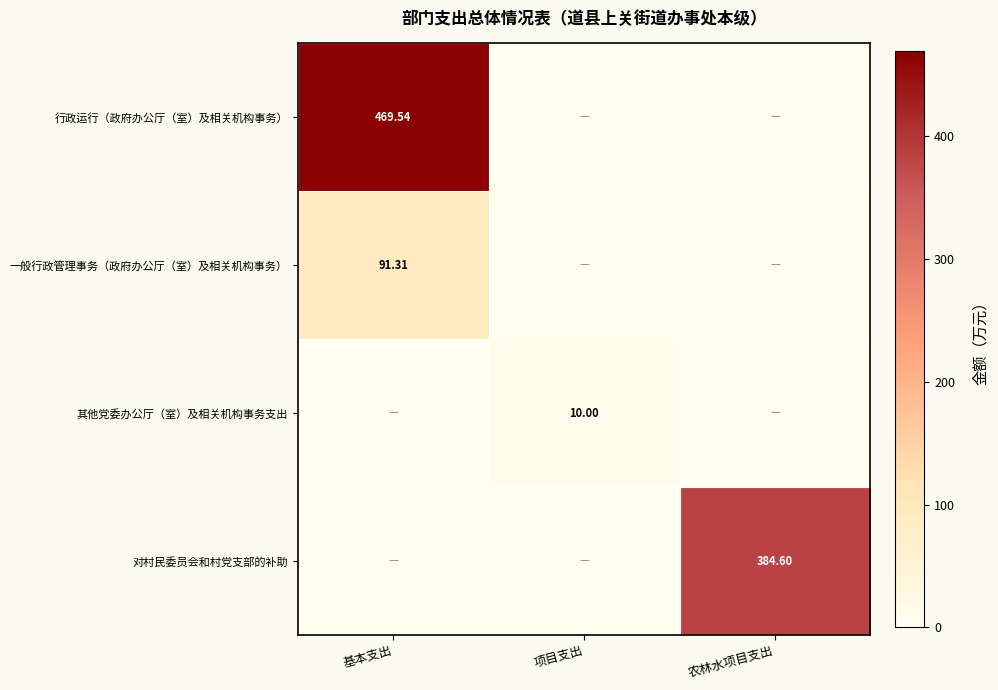

At 项目支出, list the series in order from smallest to largest.

行政运行（政府办公厅（室）及相关机构事务）, 一般行政管理事务（政府办公厅（室）及相关机构事务）, 对村民委员会和村党支部的补助, 其他党委办公厅（室）及相关机构事务支出